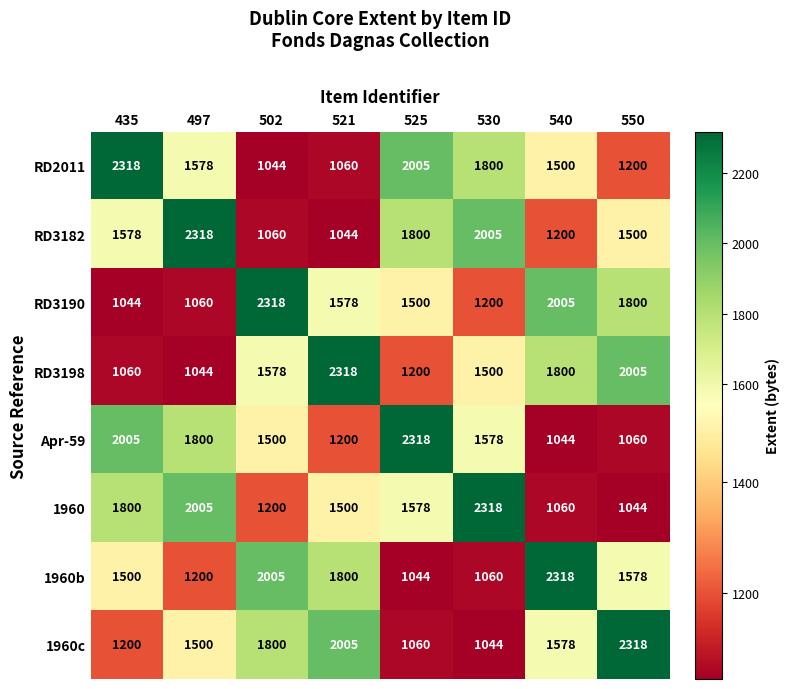

What is the difference between the highest and lowest values at 435?

1274